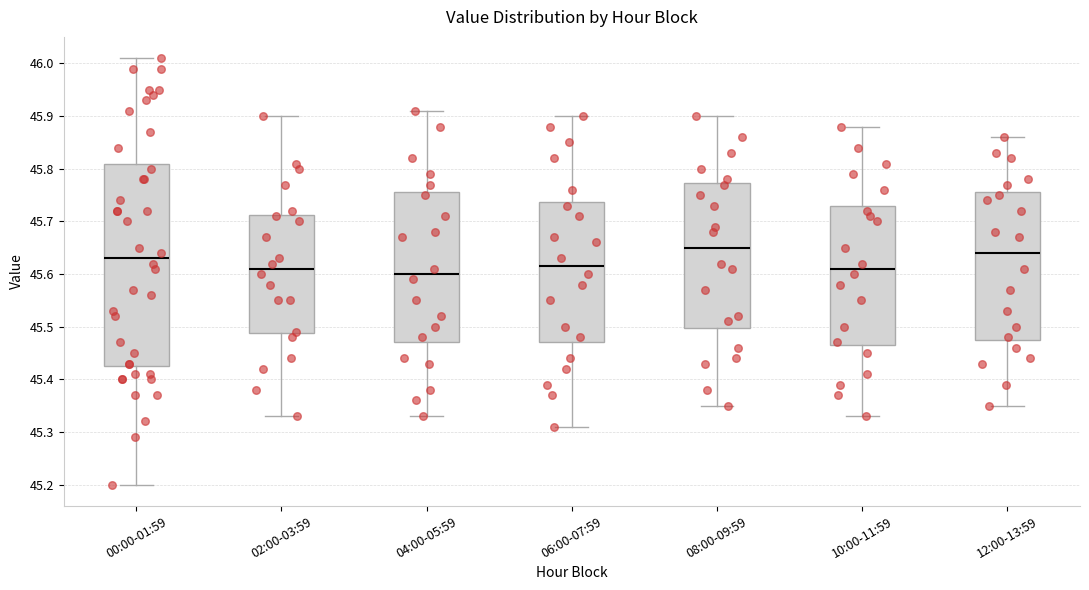

Reading left to right, read every box against the y-axis: the position of its median line, the range the box covers, and the ends of its whiskers. The values are not printed on the chart, so give them approximately, as read against the axis.

00:00-01:59: median 45.63, box 45.43 to 45.81, whiskers 45.20 to 46.01
02:00-03:59: median 45.61, box 45.49 to 45.71, whiskers 45.33 to 45.90
04:00-05:59: median 45.60, box 45.47 to 45.76, whiskers 45.33 to 45.91
06:00-07:59: median 45.62, box 45.47 to 45.74, whiskers 45.31 to 45.90
08:00-09:59: median 45.65, box 45.50 to 45.77, whiskers 45.35 to 45.90
10:00-11:59: median 45.61, box 45.47 to 45.73, whiskers 45.33 to 45.88
12:00-13:59: median 45.64, box 45.48 to 45.76, whiskers 45.35 to 45.86